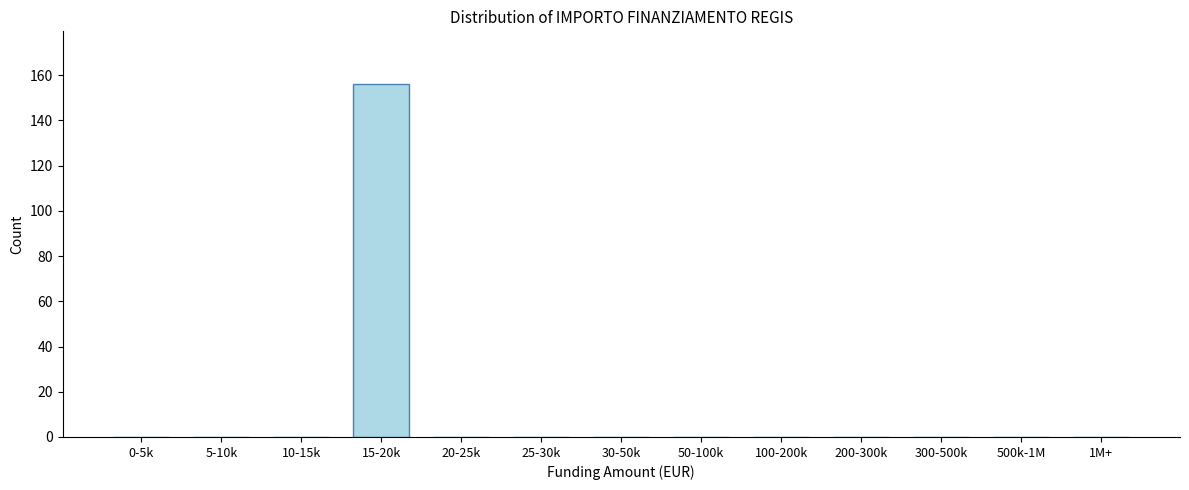

Reading left to right, transcribe all the data shown in this chart.

0-5k=0	5-10k=0	10-15k=0	15-20k=156	20-25k=0	25-30k=0	30-50k=0	50-100k=0	100-200k=0	200-300k=0	300-500k=0	500k-1M=0	1M+=0